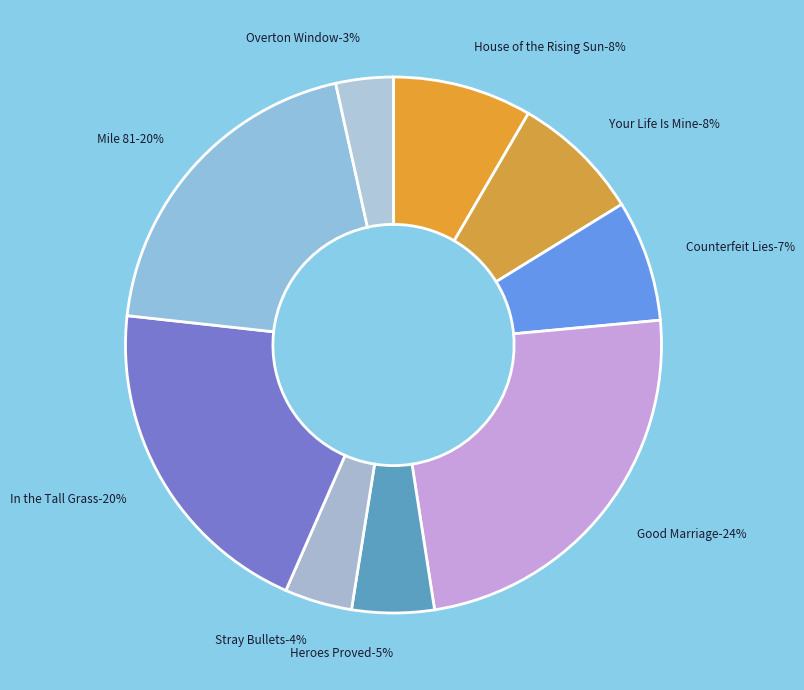

Is the sum of Stray Bullets and Heroes Proved greater than half?

No